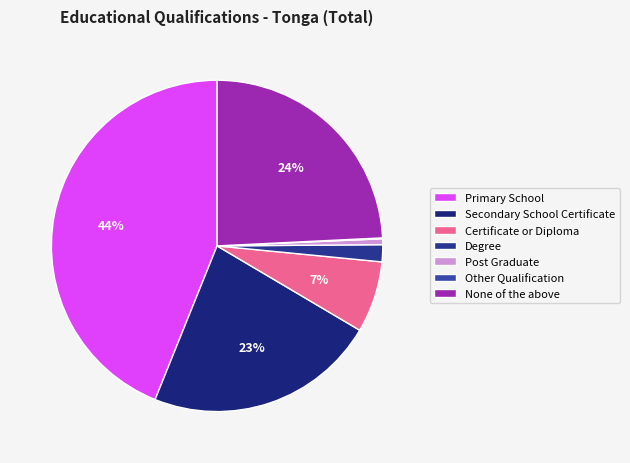

Is it true that None of the above is 24% of the pie?

True